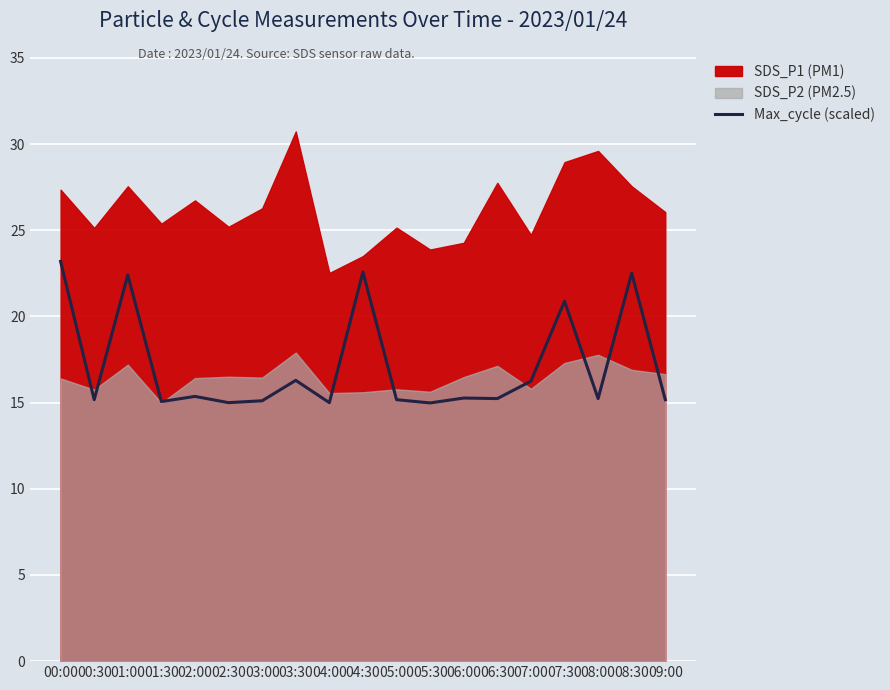

What is the difference between the values at 03:30 and 02:00?

0.9